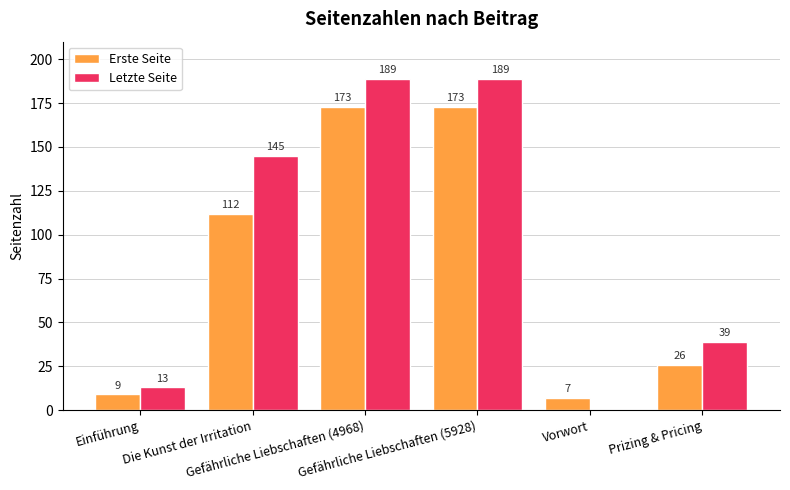

Reading left to right, list all the values displayed in this chart.

Erste Seite: Einführung=9	Die Kunst der Irritation=112	Gefährliche Liebschaften (4968)=173	Gefährliche Liebschaften (5928)=173	Vorwort=7	Prizing & Pricing=26
Letzte Seite: Einführung=13	Die Kunst der Irritation=145	Gefährliche Liebschaften (4968)=189	Gefährliche Liebschaften (5928)=189	Vorwort=0	Prizing & Pricing=39